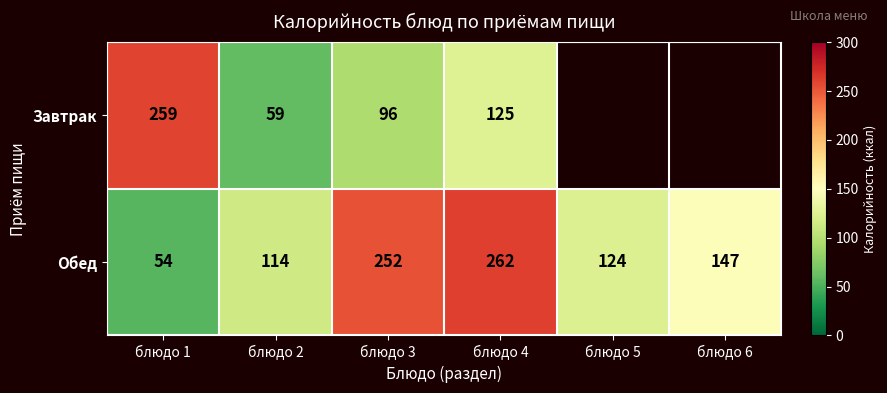

What is the spread (max minus min) of values at блюдо 1?

205